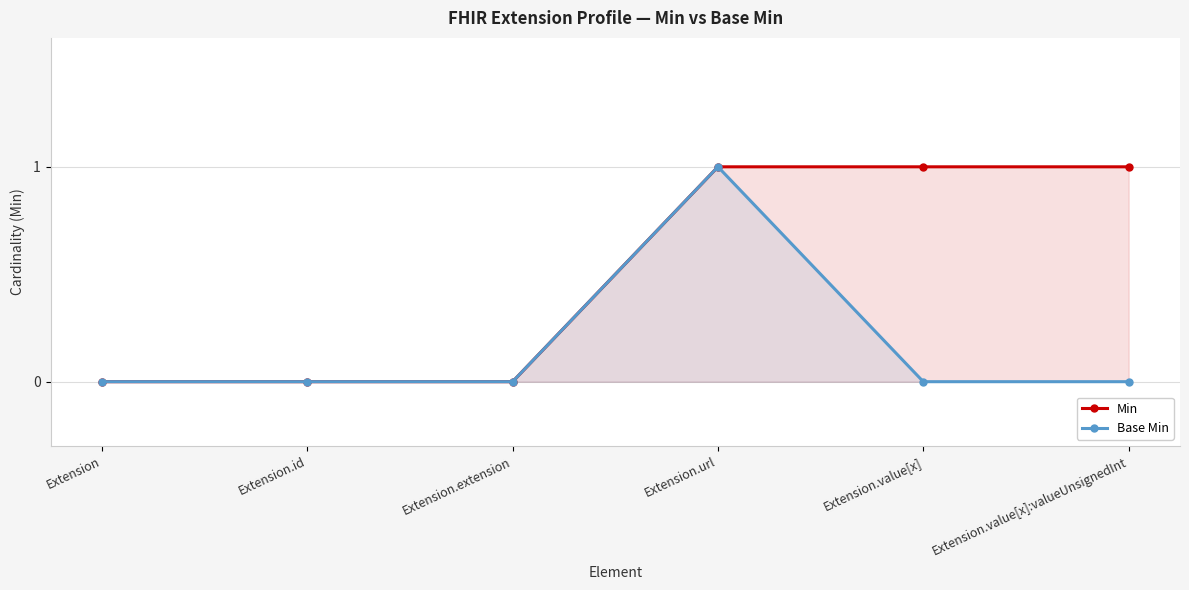

Reading left to right, what are all the values shown in this chart?

Min: Extension=0	Extension.id=0	Extension.extension=0	Extension.url=1	Extension.value[x]=1	Extension.value[x]:valueUnsignedInt=1
Base Min: Extension=0	Extension.id=0	Extension.extension=0	Extension.url=1	Extension.value[x]=0	Extension.value[x]:valueUnsignedInt=0